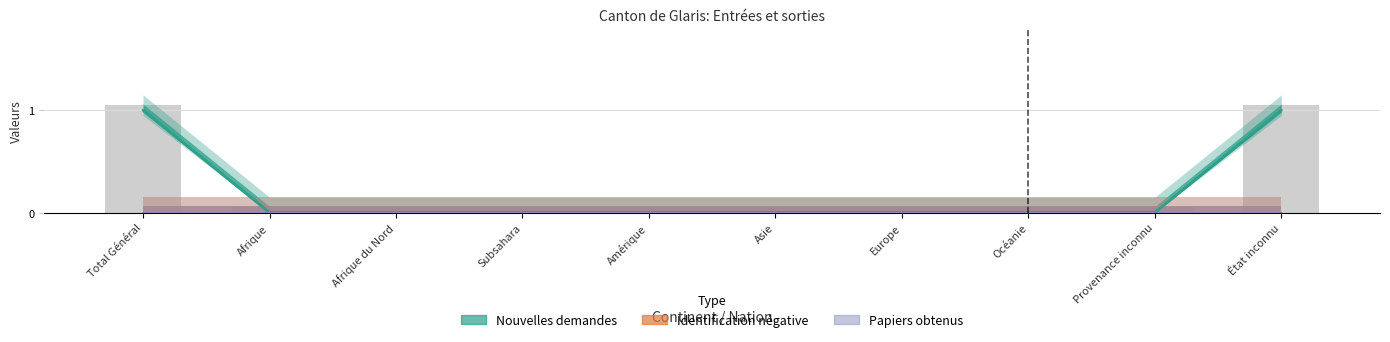

At which label is Identification négative closest to 0?

Total Général